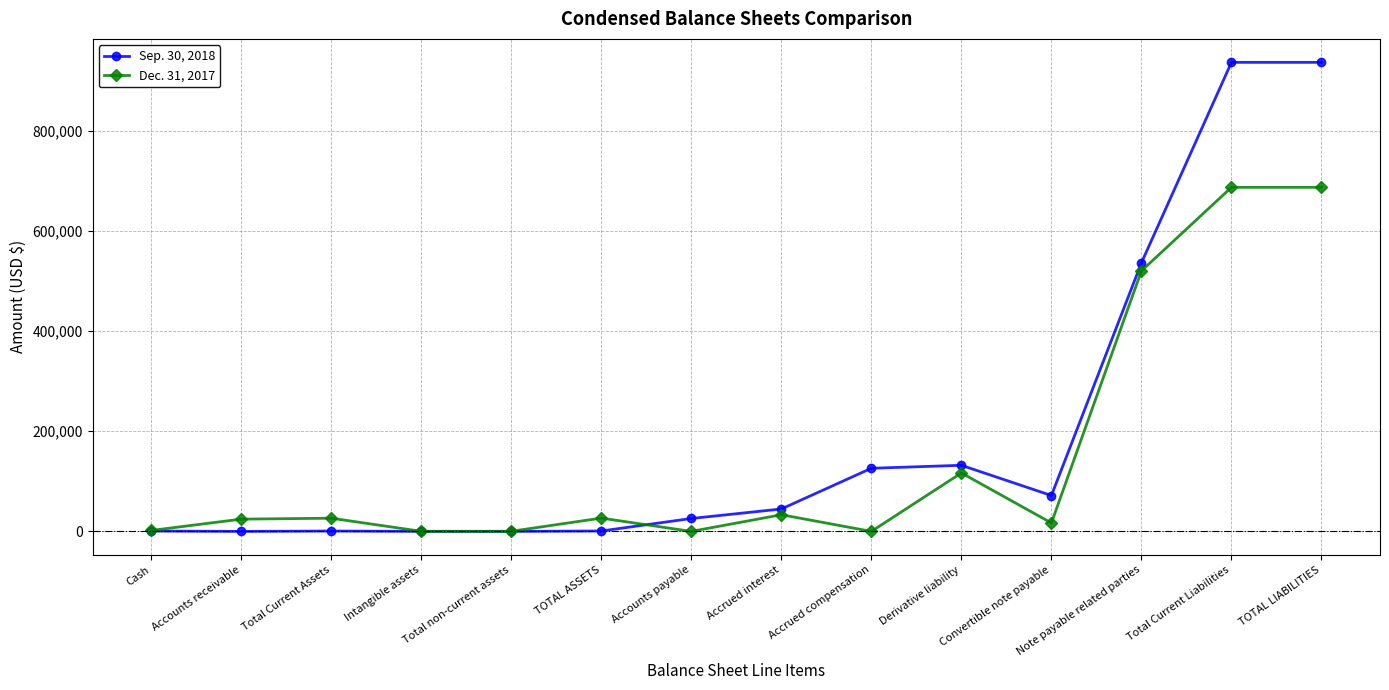

What is the maximum value for Dec. 31, 2017?

686782